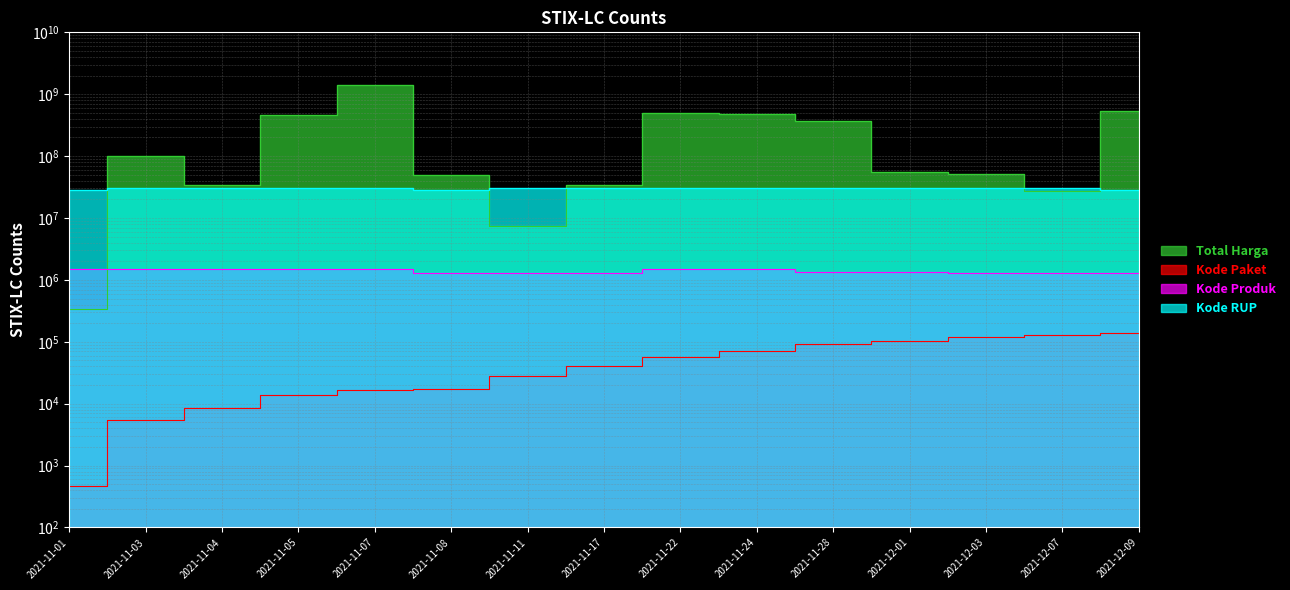

How many series are shown in this chart?

4